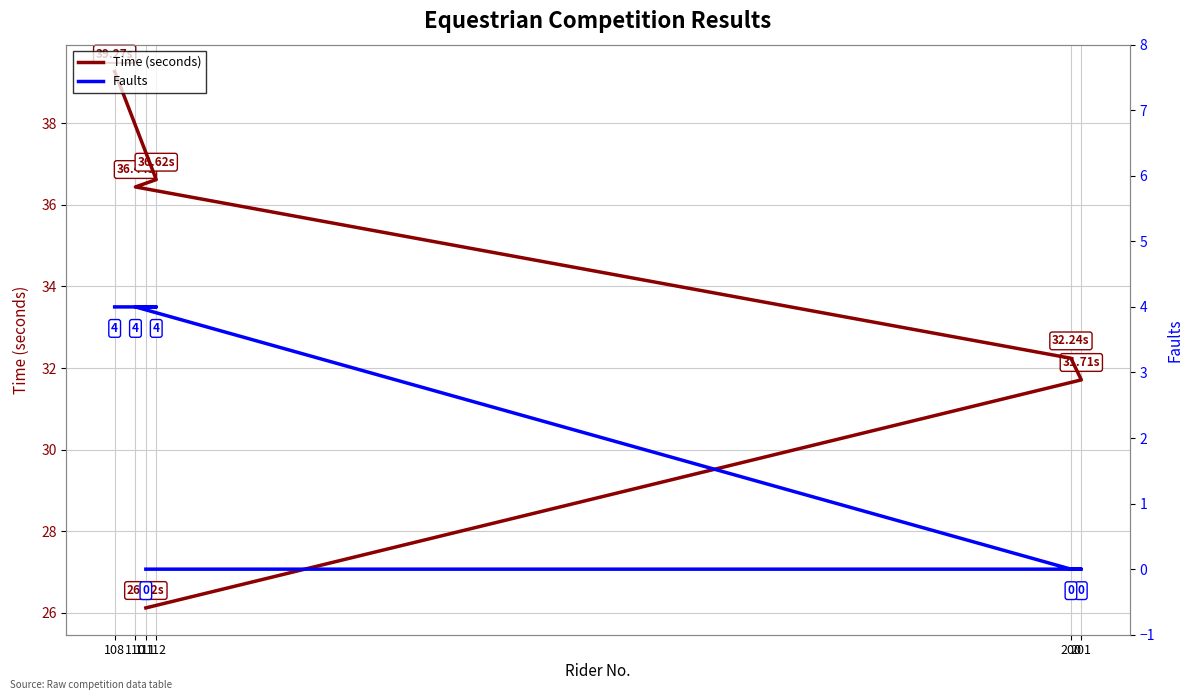

True or false: Time (seconds) and Faults cross at least once.

False